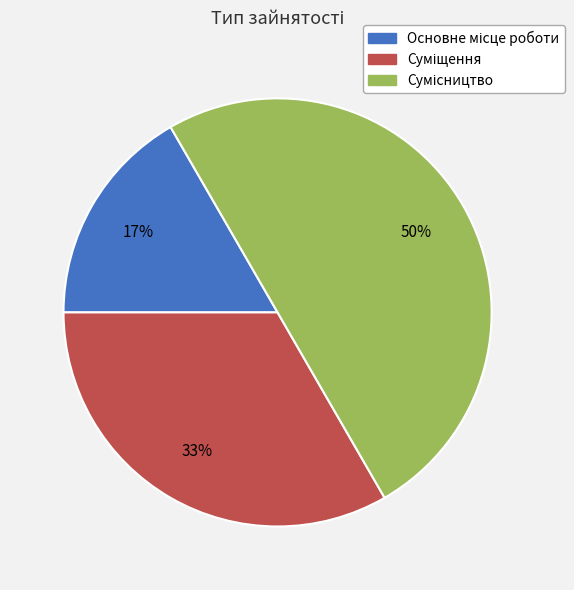

To the nearest percent, what is the difference between the largest and smallest slice percentages?

33%